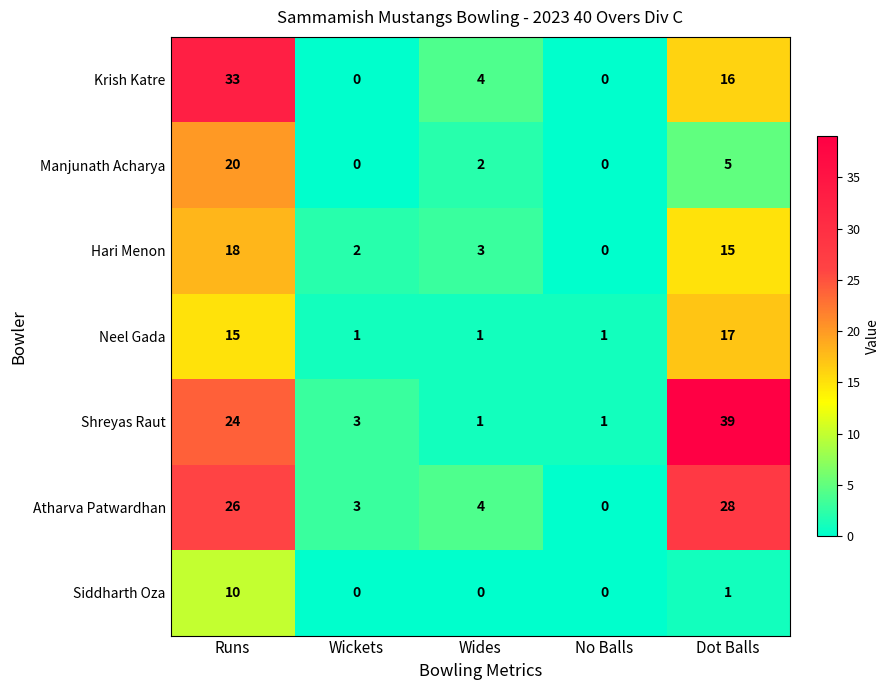

Rank the series by their maximum value, from highest to lowest.

Shreyas Raut, Krish Katre, Atharva Patwardhan, Manjunath Acharya, Hari Menon, Neel Gada, Siddharth Oza